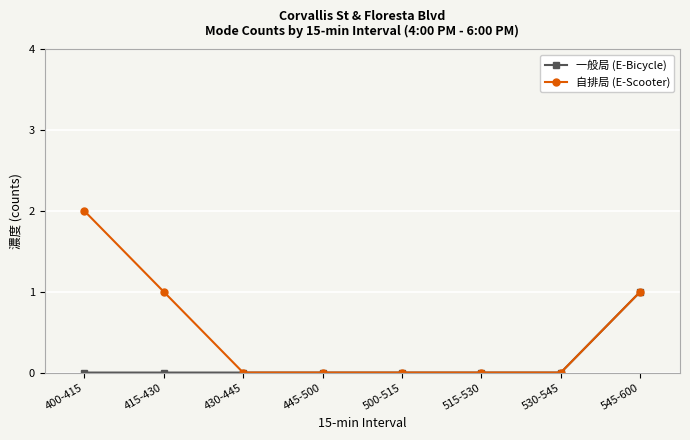

Rank the series at 415-430 from lowest to highest value.

一般局 (E-Bicycle), 自排局 (E-Scooter)